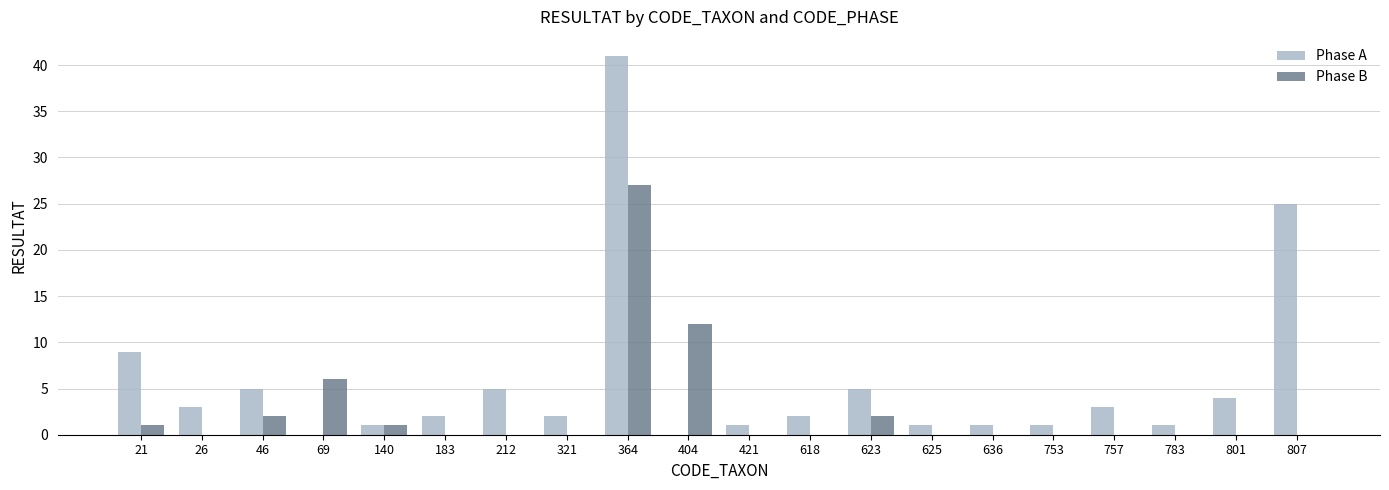

What is the maximum value for Phase A?

41